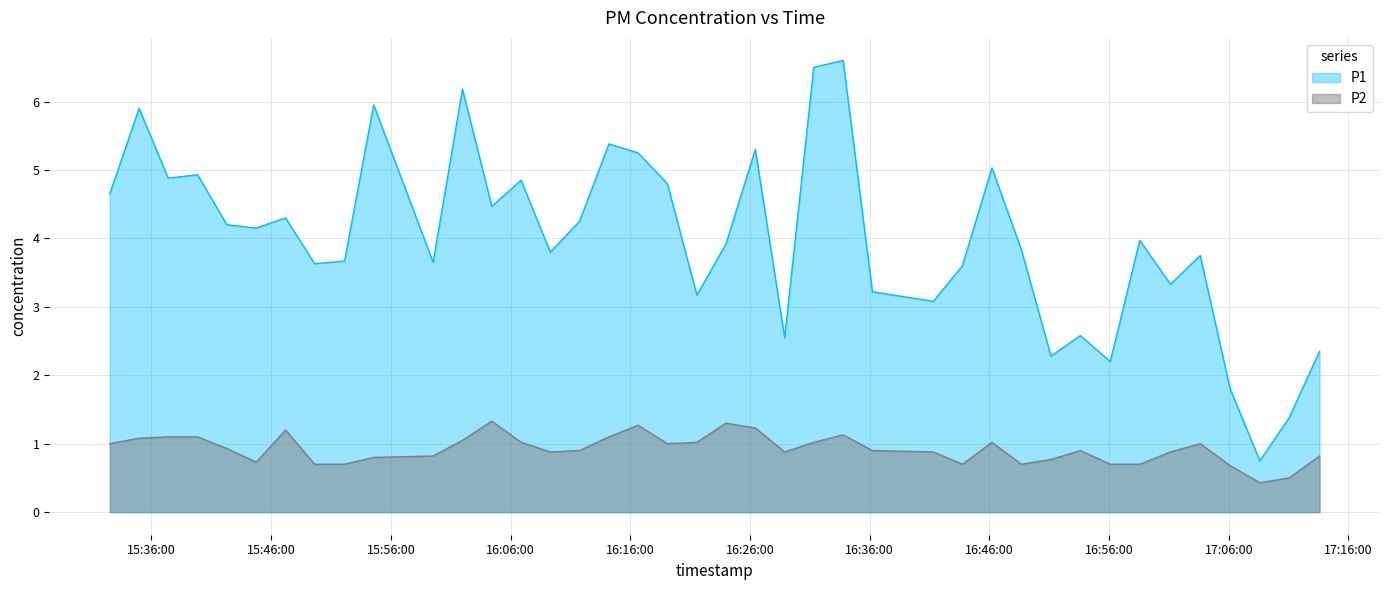

Reading left to right, extract all data points from this chart.

P1: 4.7	5.9	4.9	4.9	4.2	4.2	4.3	3.6	3.7	6.0	3.6	6.2	4.5	4.8	3.8	4.2	5.4	5.2	4.8	3.2	3.9	5.3	2.5	6.5	6.6	3.2	3.1	3.6	5.0	3.8	2.3	2.6	2.2	4.0	3.3	3.8	1.8	0.8	1.4	2.4
P2: 1.0	1.1	1.1	1.1	0.9	0.7	1.2	0.7	0.7	0.8	0.8	1.1	1.3	1.0	0.9	0.9	1.1	1.3	1.0	1.0	1.3	1.2	0.9	1.0	1.1	0.9	0.9	0.7	1.0	0.7	0.8	0.9	0.7	0.7	0.9	1.0	0.7	0.4	0.5	0.8